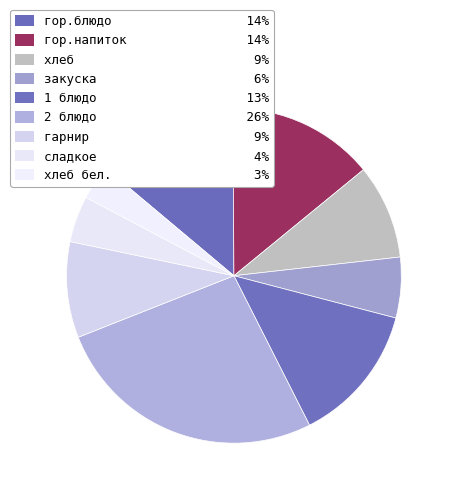

Count the number of slices in the pie.

9